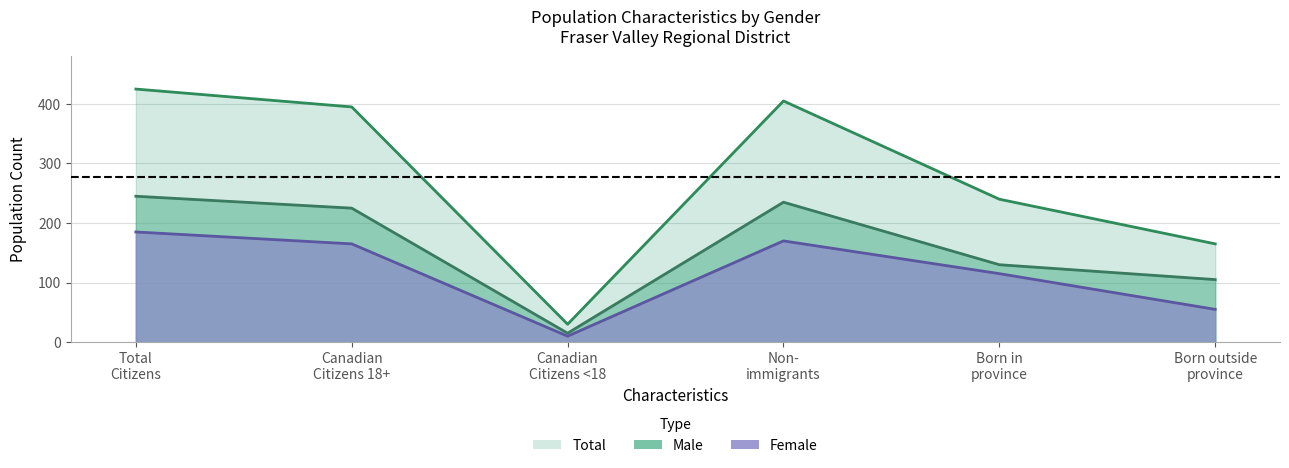

At how many categories does at least one series exceed 87?

5